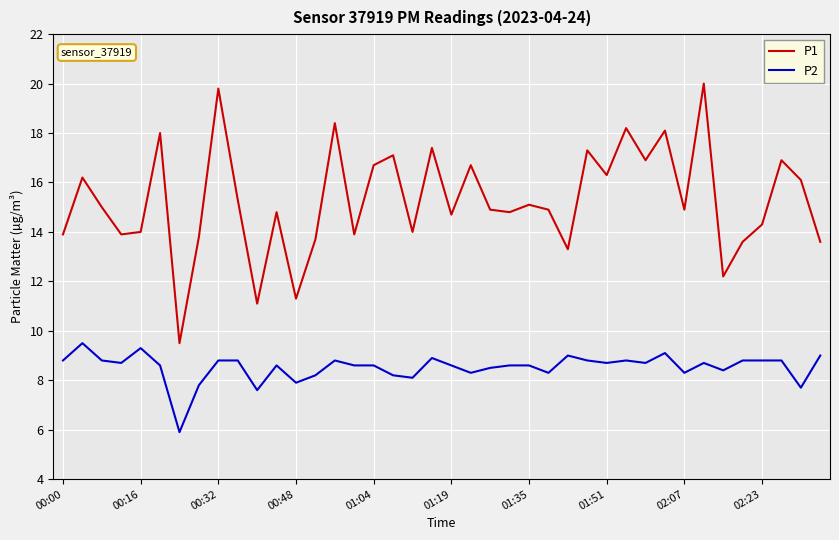

What is the difference between the second highest and minimum values in the P1 series?

10.3